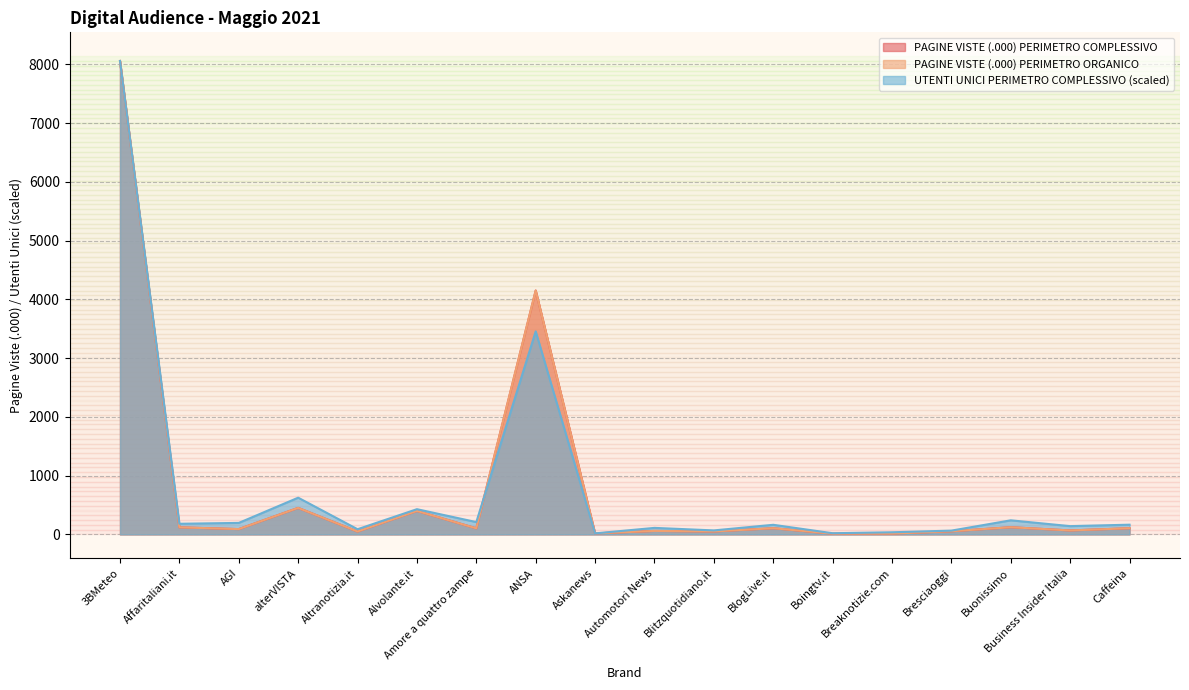

Which series ends up on top after the final intersection of UTENTI UNICI PERIMETRO COMPLESSIVO and PAGINE VISTE (.000) PERIMETRO COMPLESSIVO?

UTENTI UNICI PERIMETRO COMPLESSIVO